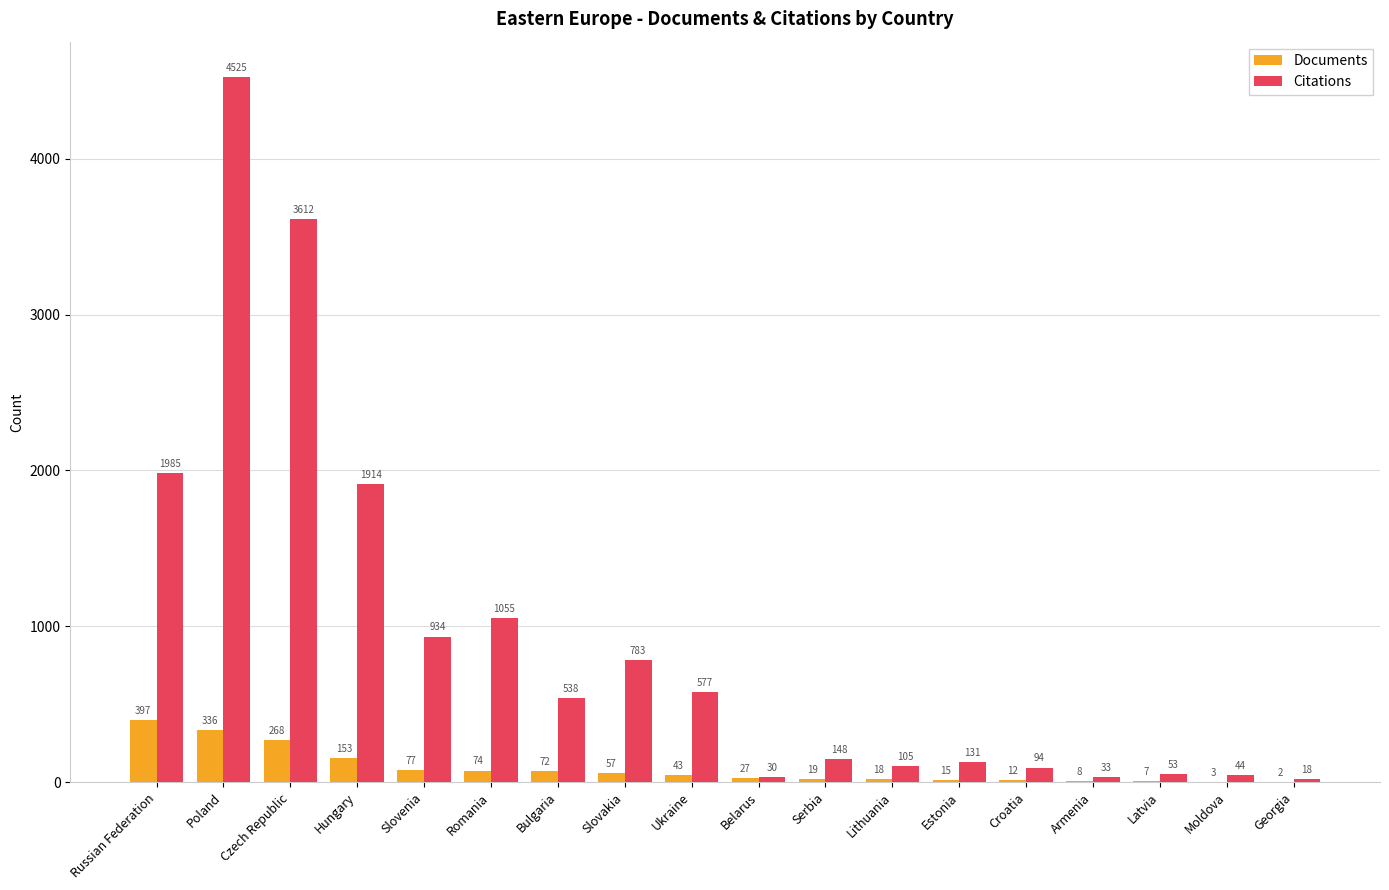

True or false: Documents has a value of 8 at Armenia.

True